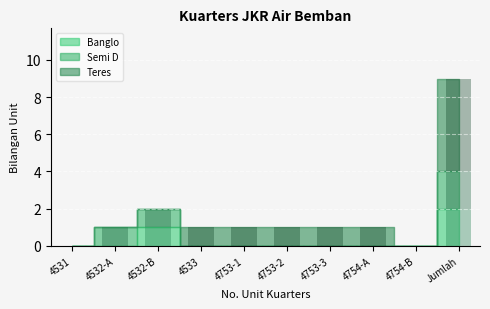

What are all the series names shown in the legend?

Banglo, Semi D, Teres